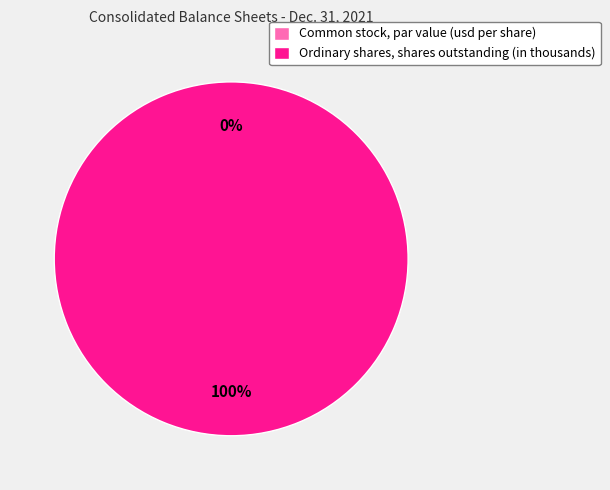

To the nearest percent, what is the difference between the Common stock, par value (usd per share) and Ordinary shares, shares outstanding (in thousands) slice percentages?

100%